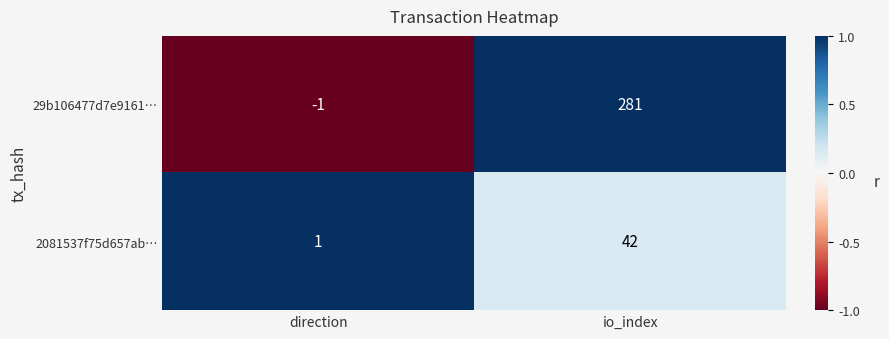

The value of 2081537f75d657ab… at io_index is 25. True or false?

False